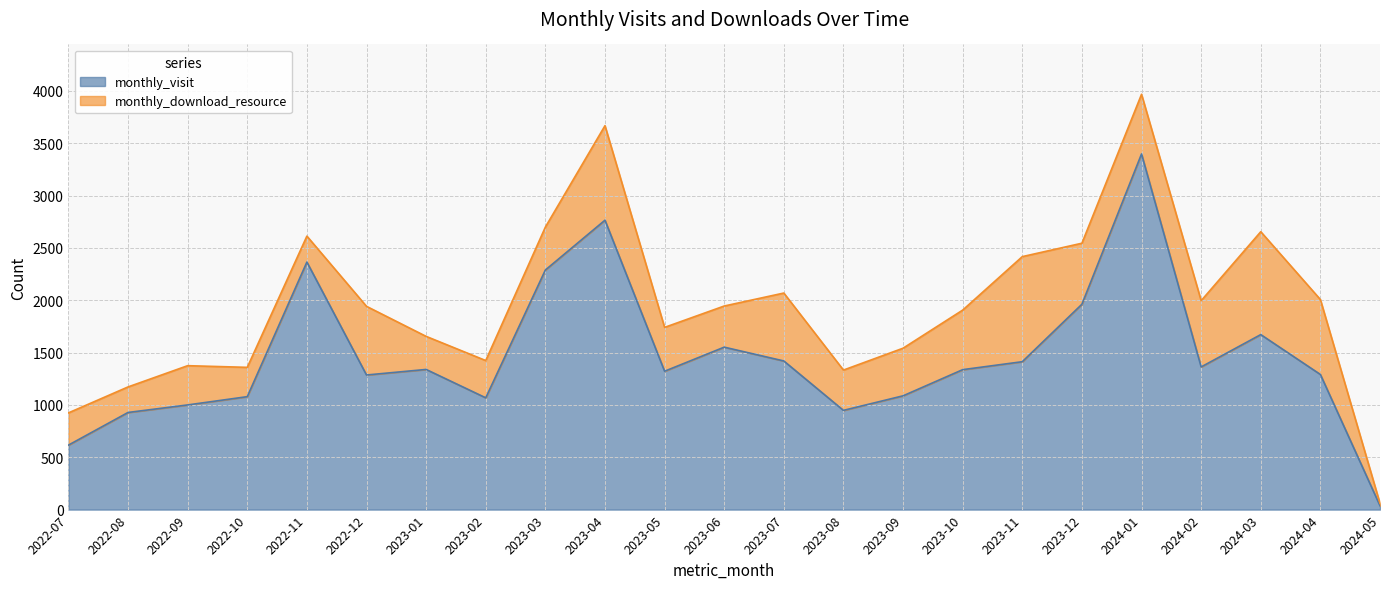

What is the change in value from 2022-09 to 2022-12?

+286